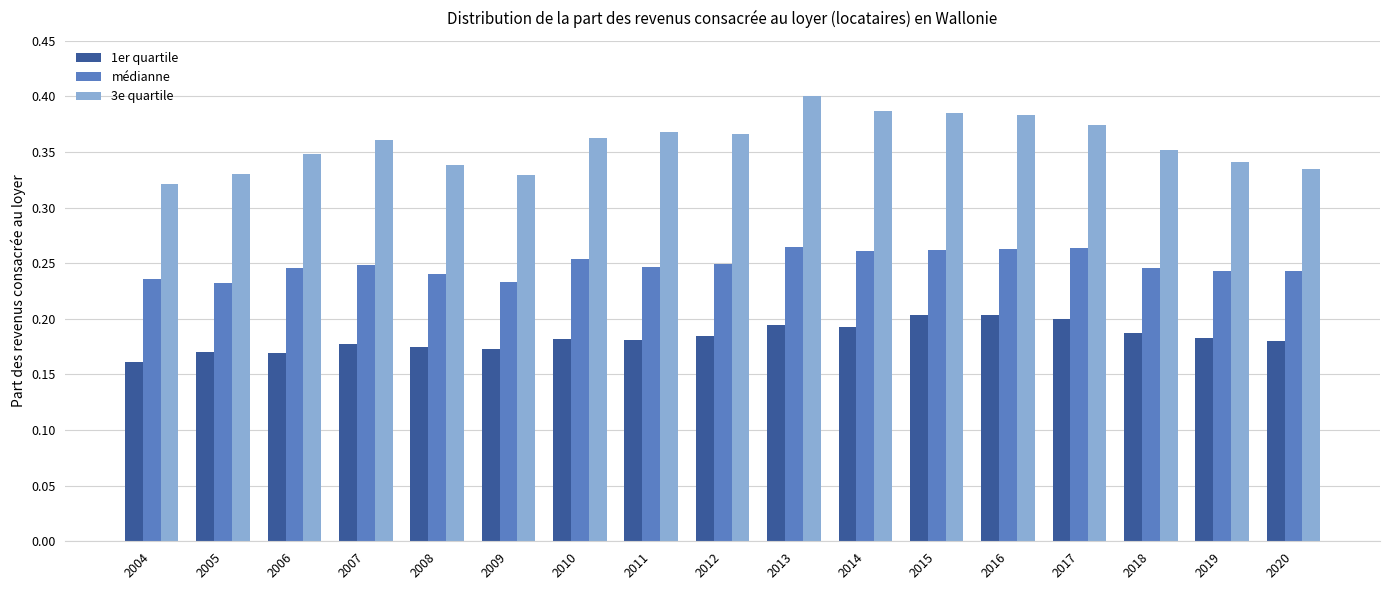

At which label is 3e quartile closest to 0?

2004